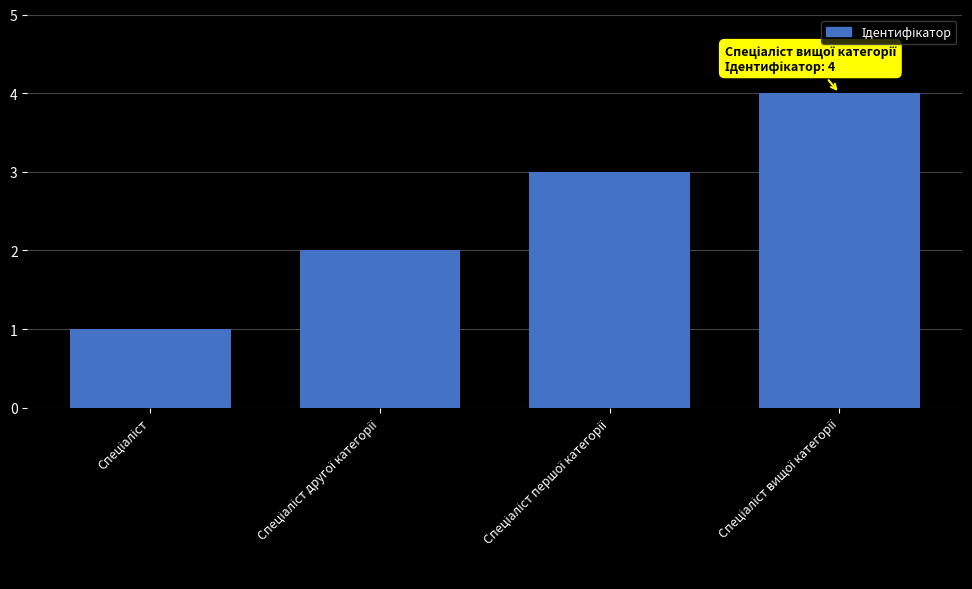

What is the difference between the second highest and minimum values?

2